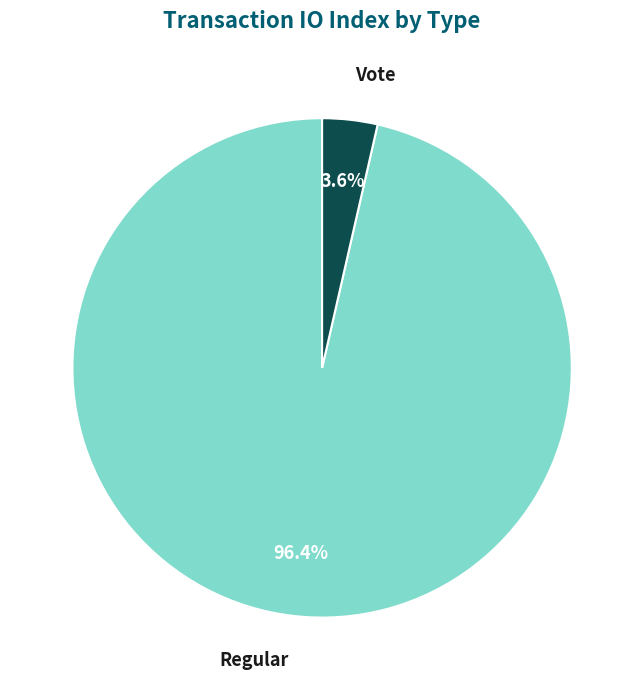

What percentage do Vote and Regular together represent?

100.0%